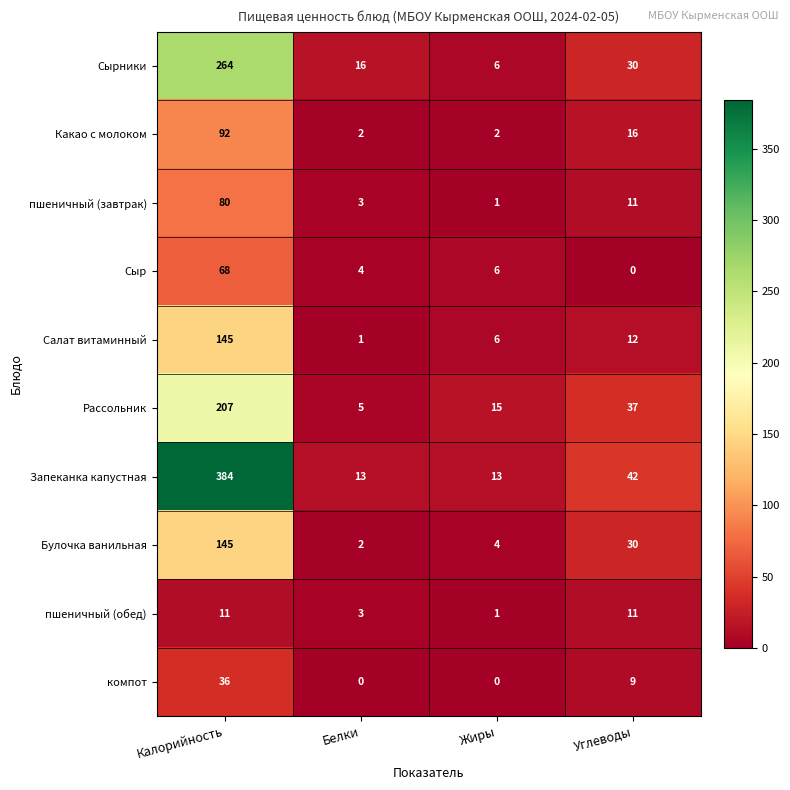

What is the difference between the компот values at Углеводы and Калорийность?

27